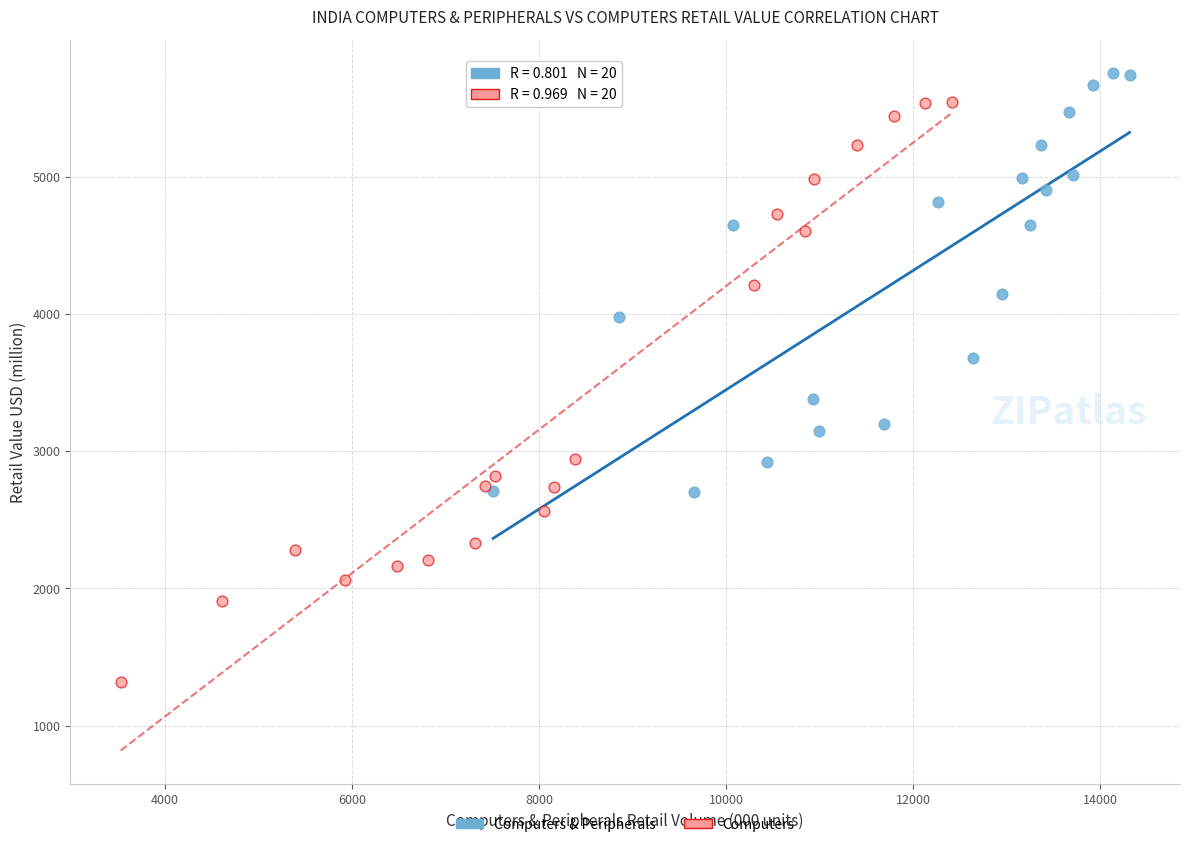

Which series reaches the minimum Y coordinate?

Computers